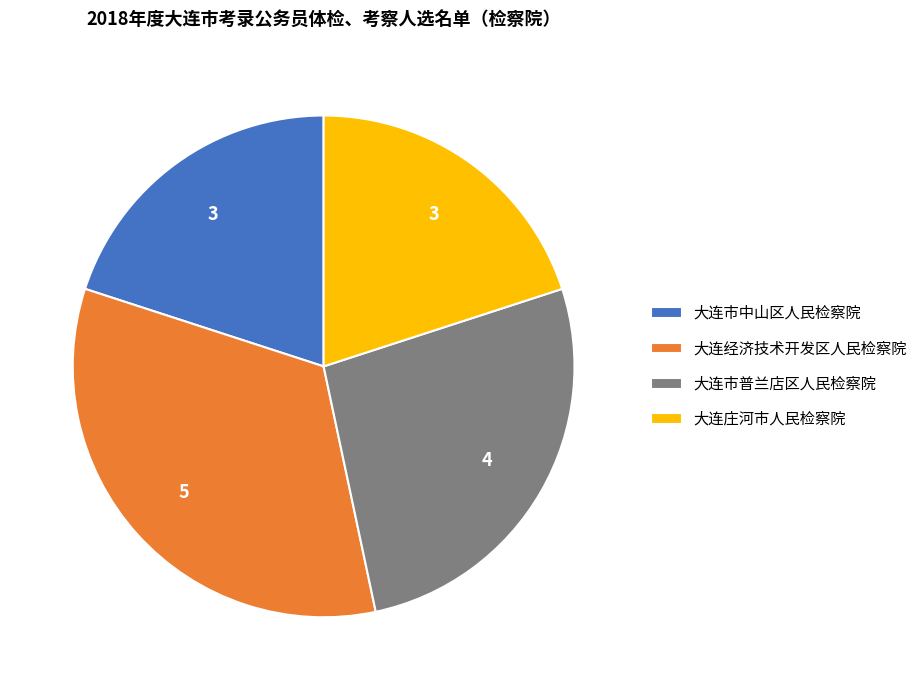

Is the sum of 大连市普兰店区人民检察院 and 大连市中山区人民检察院 greater than half?

No